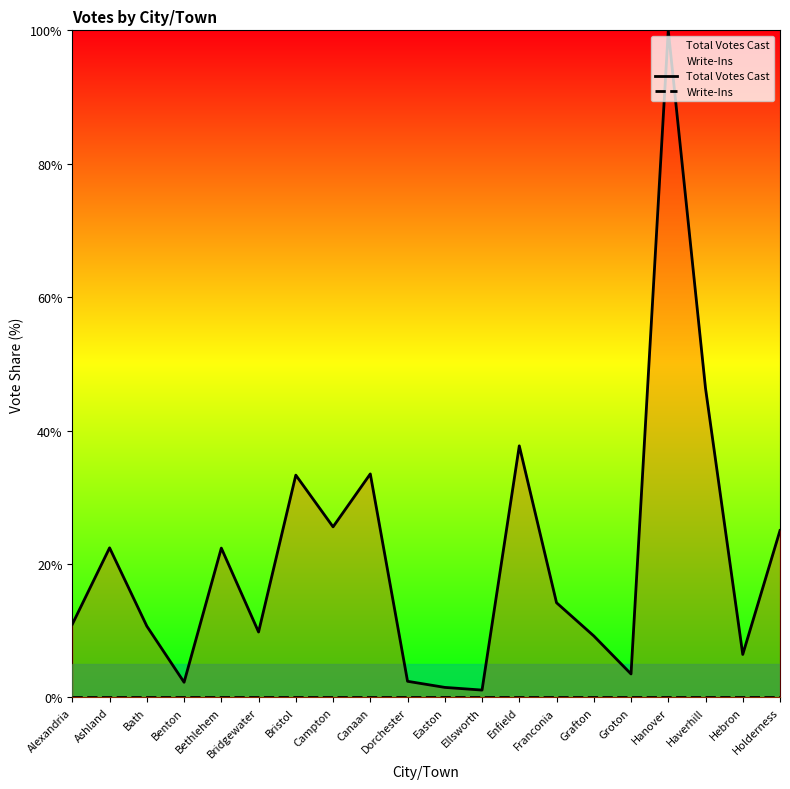

What is the minimum value for Total Votes Cast?

1.1